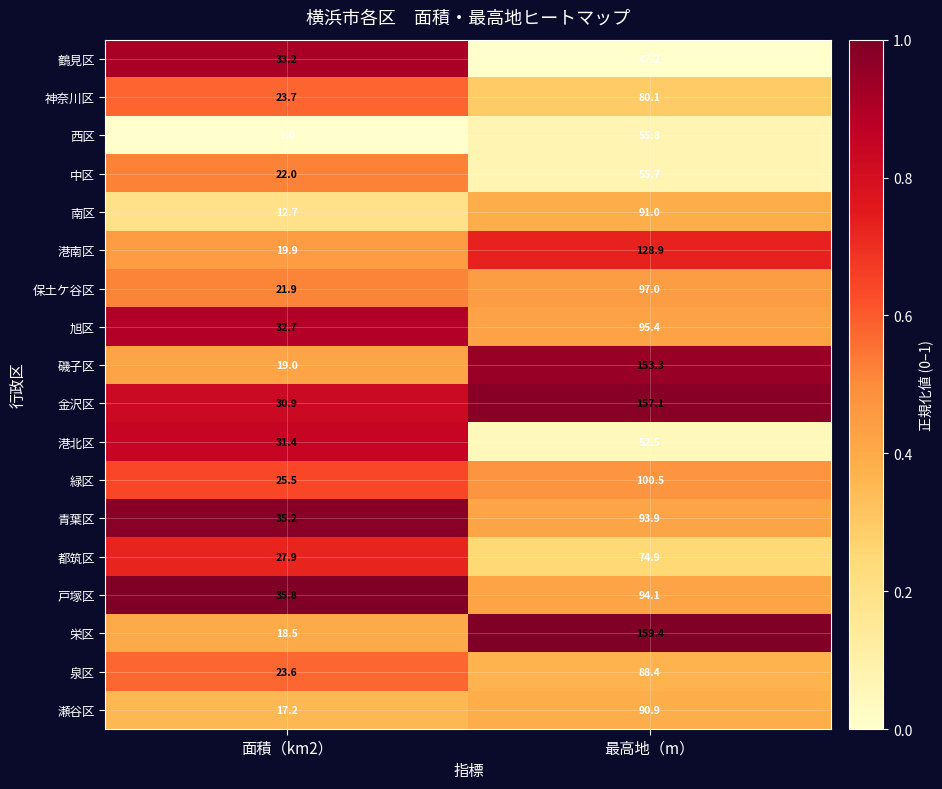

What is the spread (max minus min) of values at 最高地（m）?

112.2